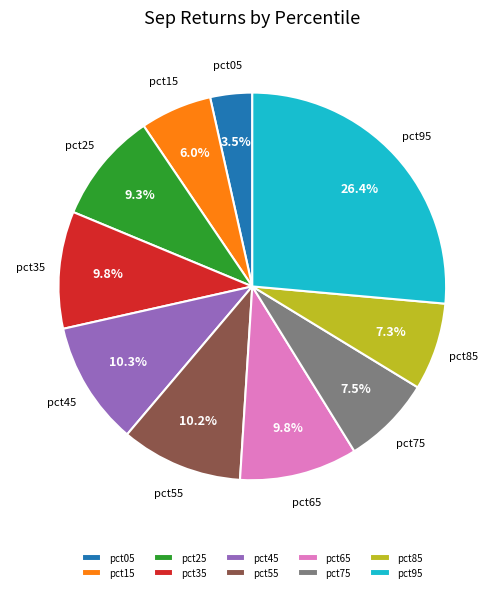

To the nearest percent, what is the difference between the pct45 and pct95 slice percentages?

16%